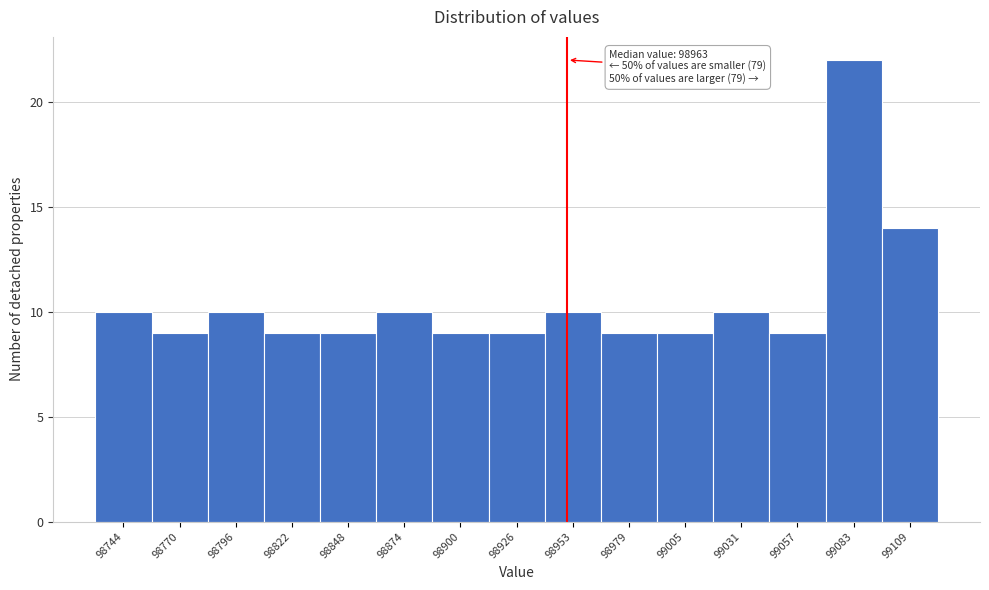

Reading left to right, list all the values displayed in this chart.

10	9	10	9	9	10	9	9	10	9	9	10	9	22	14